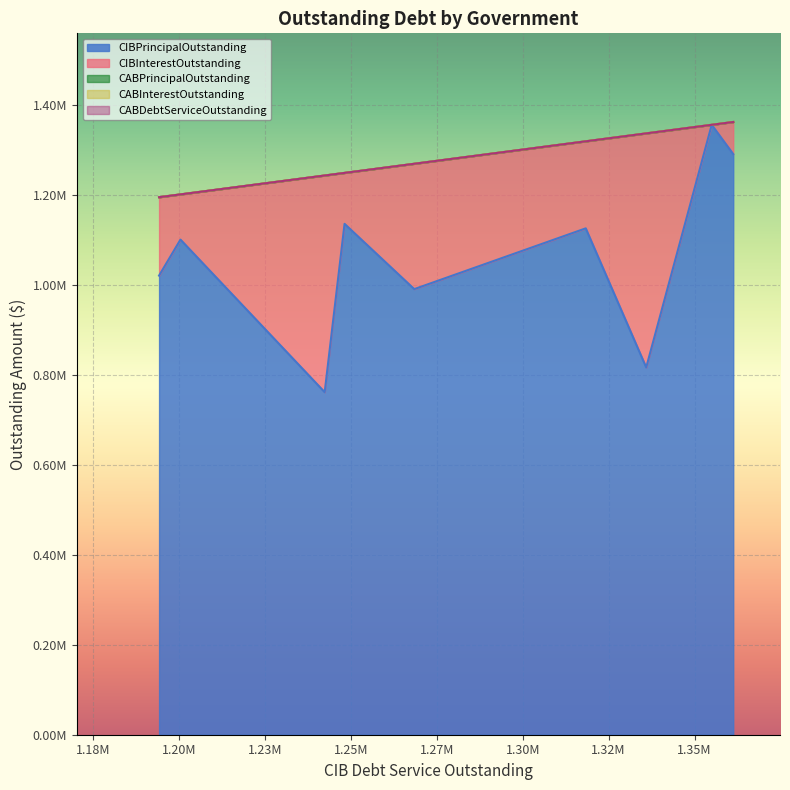

Which series has the largest total across all categories?

CIBPrincipalOutstanding